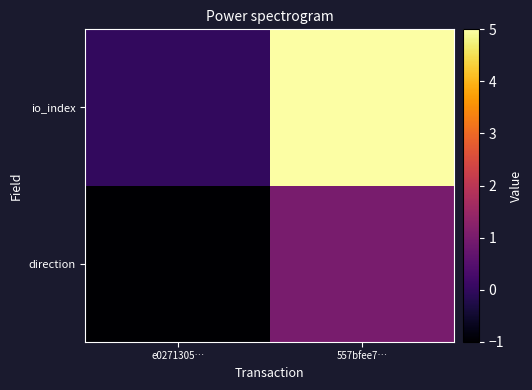

Rank the series by their average value, from highest to lowest.

io_index, direction